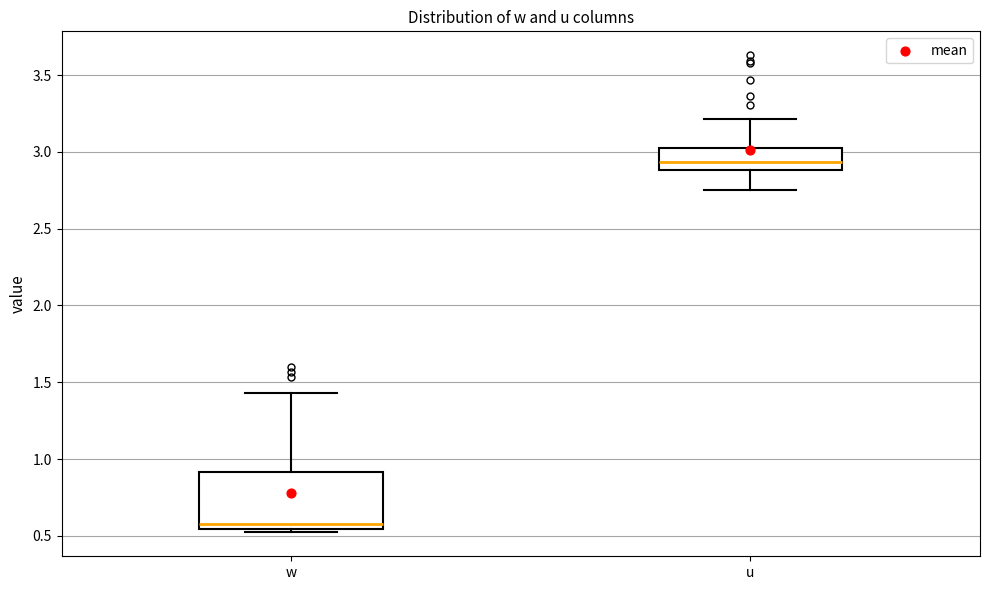

Where is the lower edge of the box for w on the y-axis? The values are not printed on the chart, so give them approximately, as read against the axis.

0.55